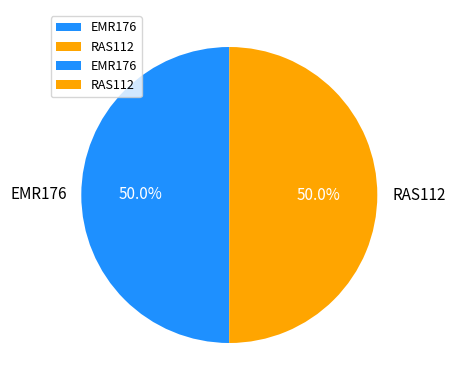

What is the total percentage of EMR176 and RAS112?

100.0%